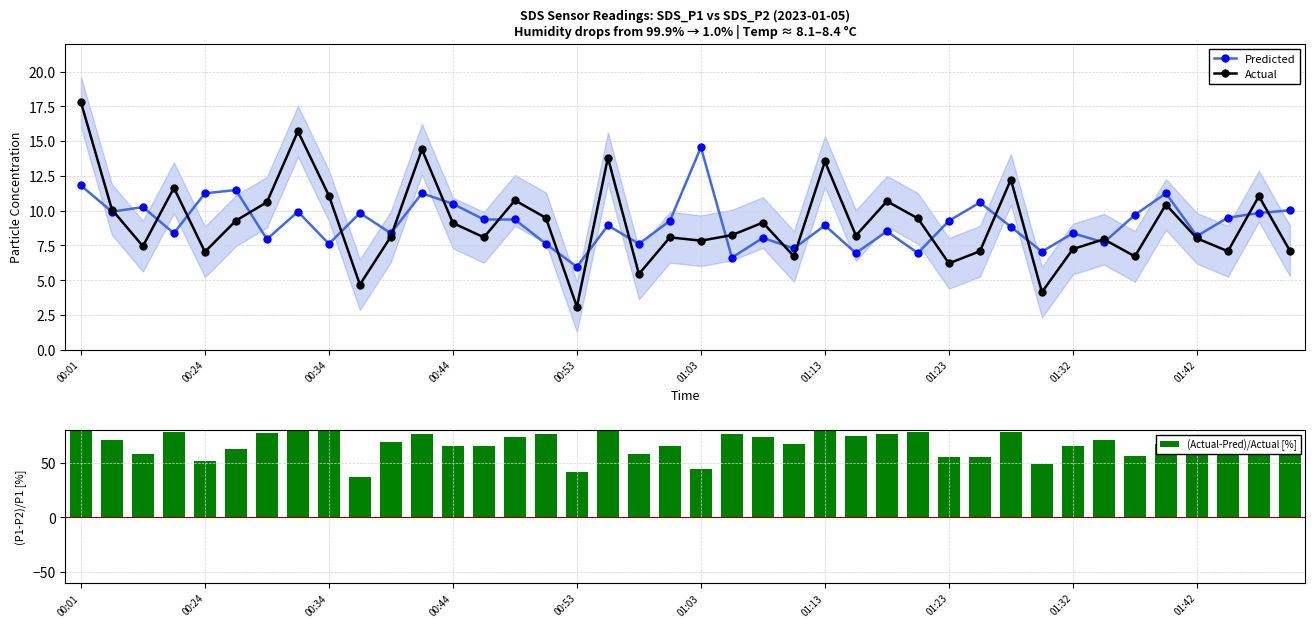

Reading left to right, what are all the values shown in this chart?

Predicted: 11.8	9.9	10.2	8.4	11.2	11.5	7.9	9.9	7.6	9.8	8.4	11.2	10.5	9.4	9.4	7.6	6.0	8.9	7.6	9.3	14.5	6.6	8.0	7.3	8.9	6.9	8.5	6.9	9.3	10.6	8.8	7.0	8.4	7.7	9.7	11.2	8.2	9.5	9.8	10.0
Actual: 17.8	10.1	7.4	11.6	7.0	9.3	10.6	15.7	11.1	4.7	8.1	14.4	9.1	8.1	10.7	9.5	3.1	13.8	5.4	8.1	7.8	8.2	9.1	6.7	13.5	8.2	10.7	9.4	6.2	7.1	12.2	4.1	7.2	7.9	6.7	10.4	8.0	7.1	11.0	7.1
(Actual-Pred)/Actual [%]: 79.9	70.2	58.3	78.2	51.6	62.6	77.4	80.9	79.2	36.4	68.9	76.4	65.2	64.9	73.6	75.7	41.4	80.4	57.6	65.3	43.8	75.7	73.4	67.2	80.0	74.4	75.9	77.7	54.8	54.7	78.2	48.4	65.0	70.6	56.3	67.4	69.1	59.4	73.1	57.3